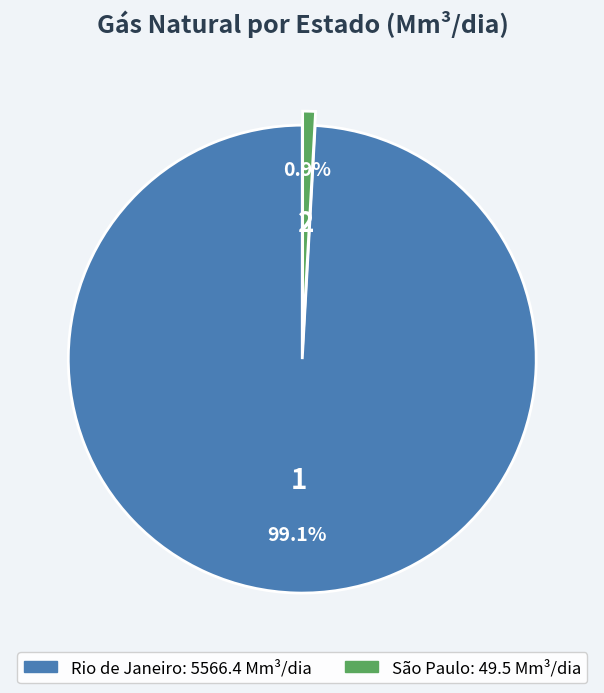

Is there any slice that represents more than half of the pie?

Yes